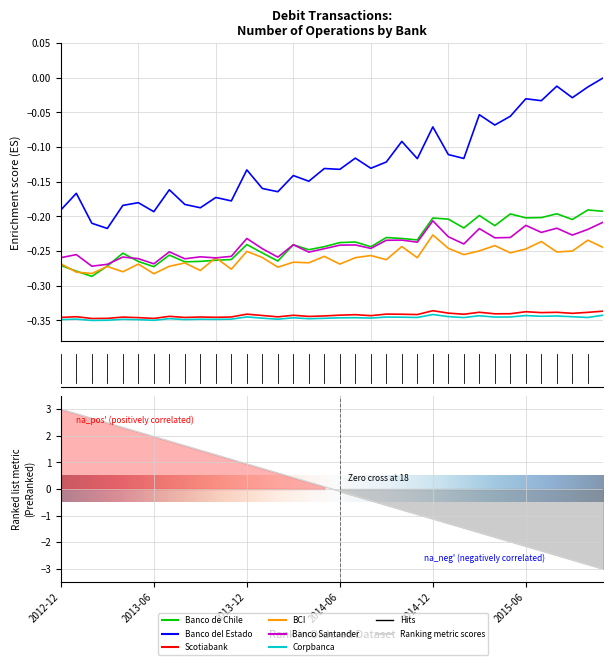

At 2013-10, list the series in order from largest to smallest.

Banco del Estado, BCI, Banco Santander, Banco de Chile, Scotiabank, Corpbanca